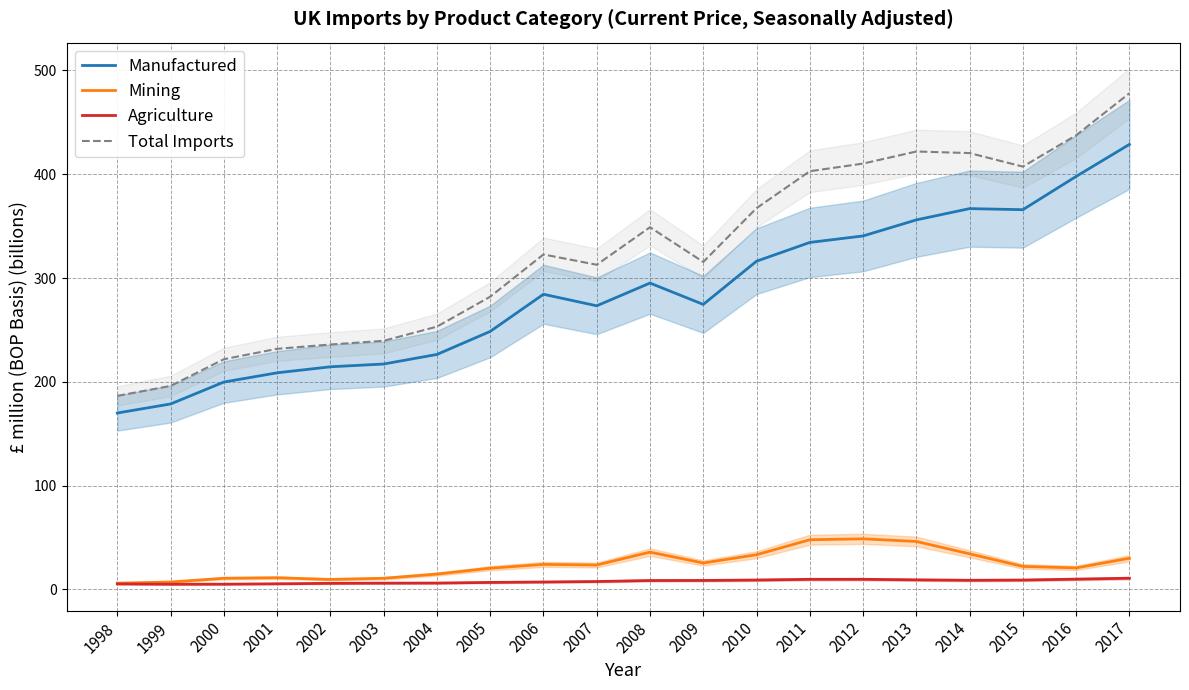

True or false: Mining has more than 1 points higher than both neighbors.

True